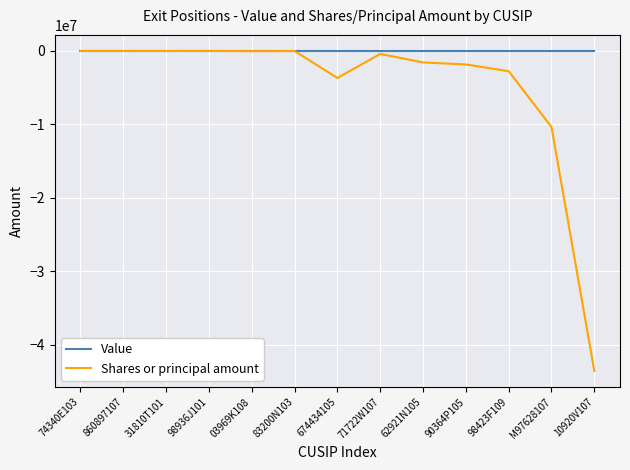

Which series has the largest total across all categories?

Value